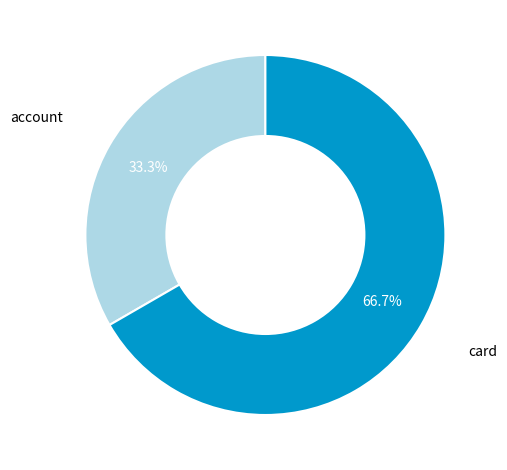

Does any single category account for the majority?

Yes